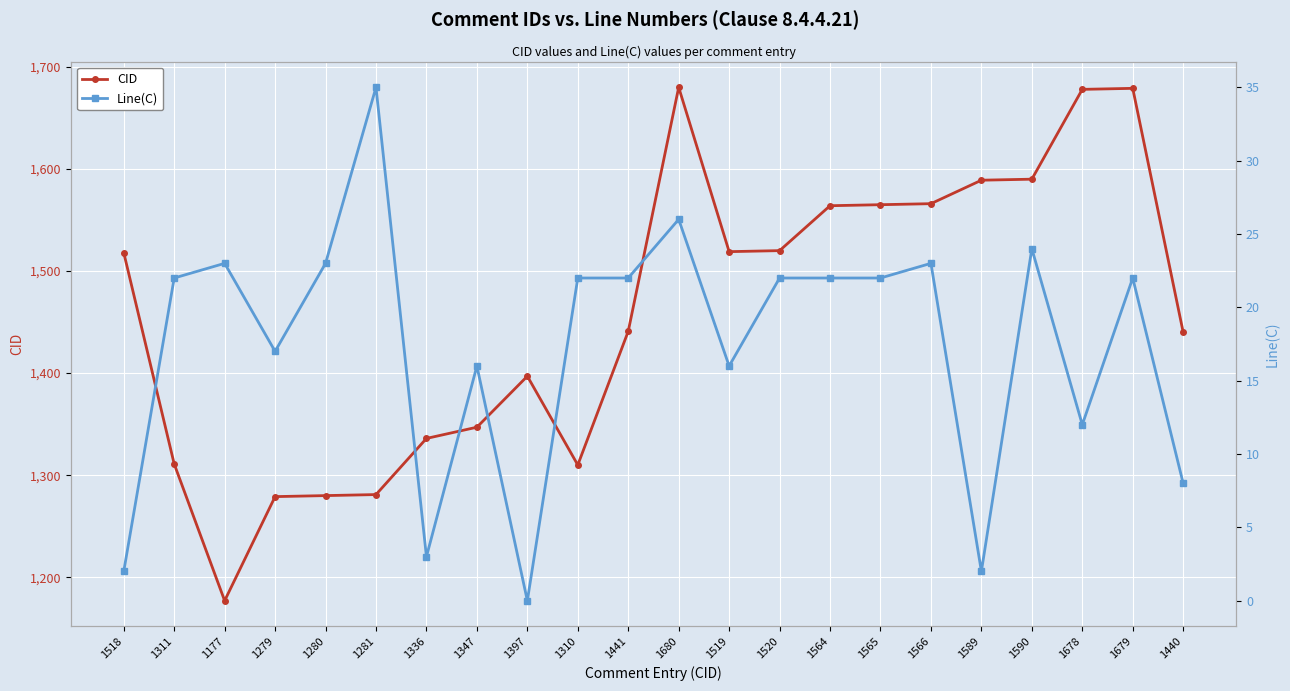

What are all the series names shown in the legend?

CID, Line(C)